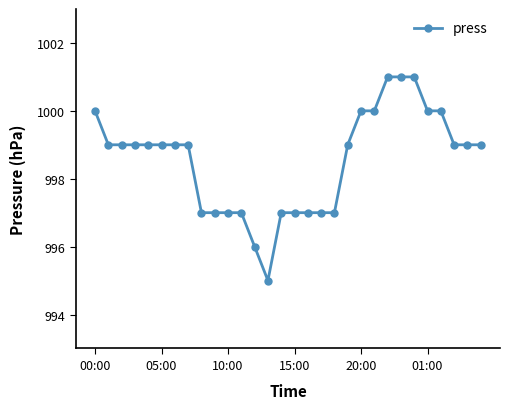

What is the difference between the maximum and minimum values?

6